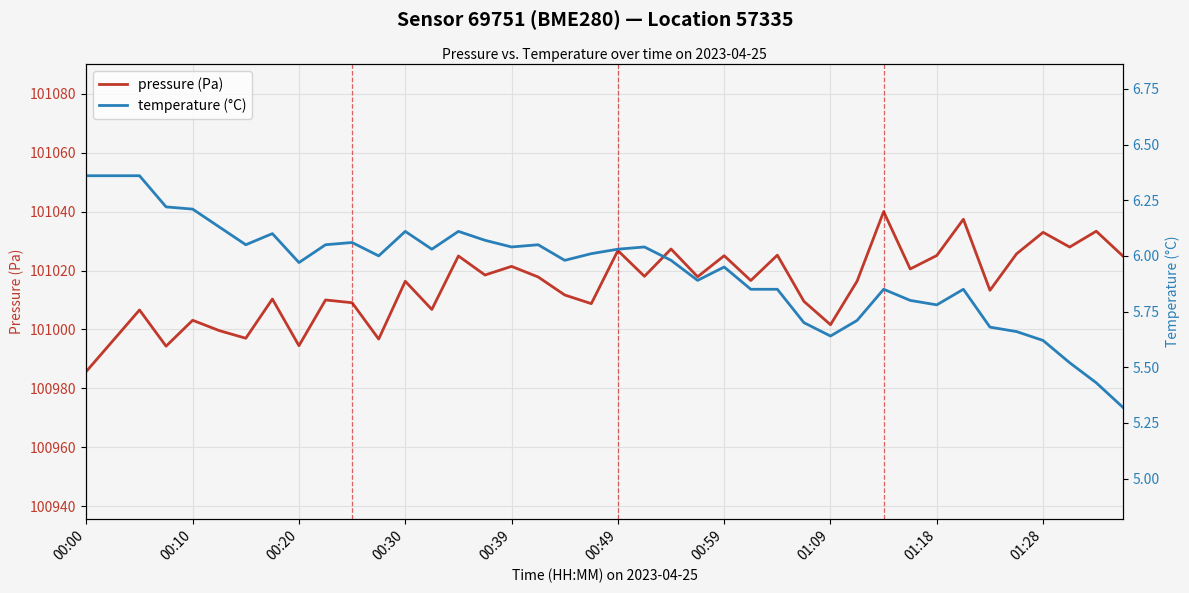

Which category has the highest value across all series?

30